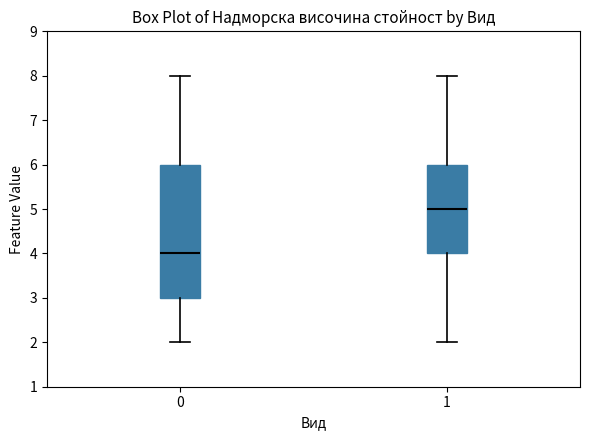

Reading left to right, read every box against the y-axis: the position of its median line, the range the box covers, and the ends of its whiskers. The values are not printed on the chart, so give them approximately, as read against the axis.

0: median 4, box 3 to 6, whiskers 2 to 8
1: median 5, box 4 to 6, whiskers 2 to 8